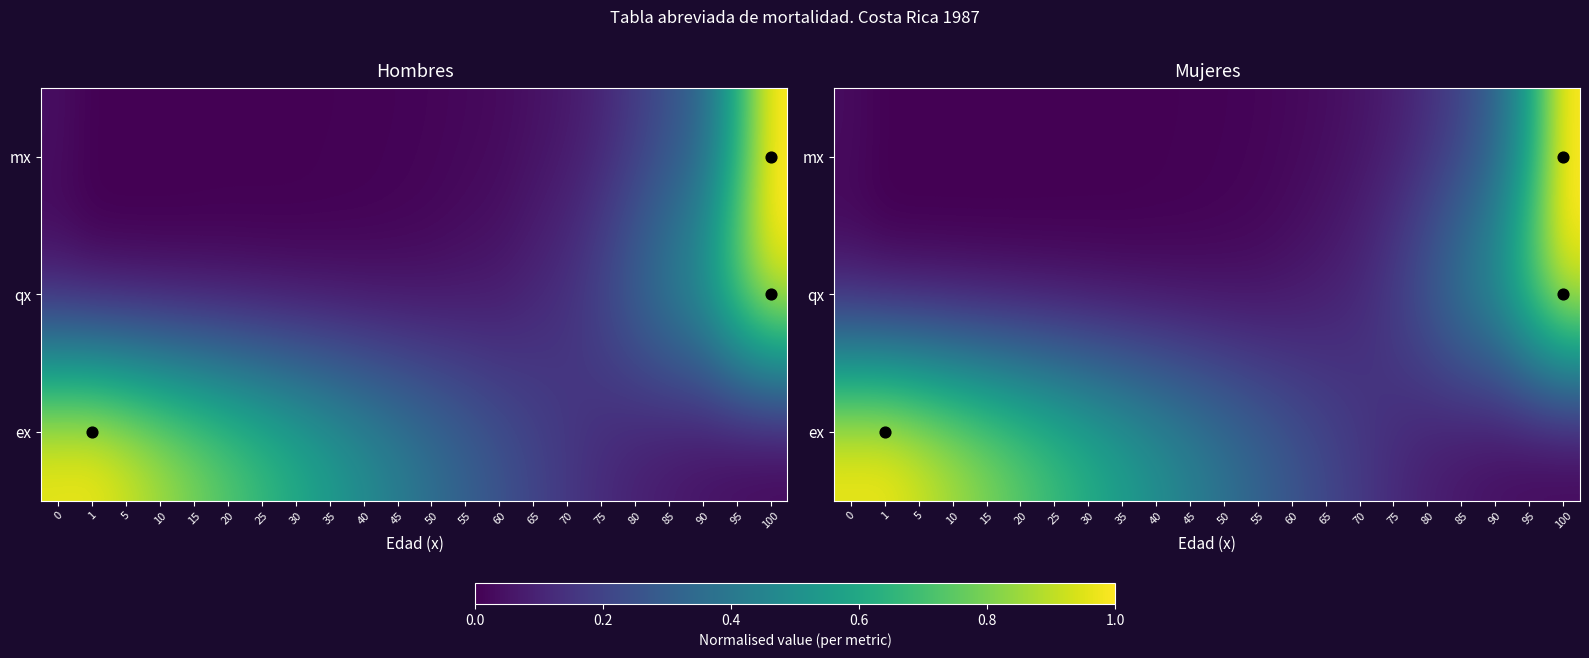

How many data points does each series have?

22